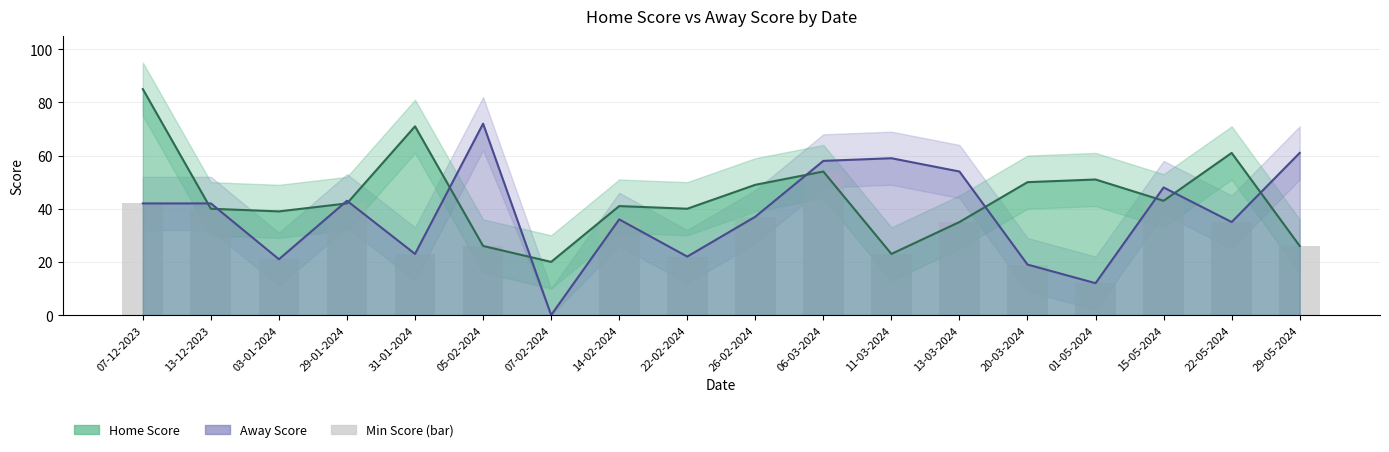

Reading left to right, list all the values displayed in this chart.

07-12-2023=42	13-12-2023=40	03-01-2024=21	29-01-2024=42	31-01-2024=23	05-02-2024=26	07-02-2024=0	14-02-2024=36	22-02-2024=22	26-02-2024=37	06-03-2024=54	11-03-2024=23	13-03-2024=35	20-03-2024=19	01-05-2024=12	15-05-2024=43	22-05-2024=35	29-05-2024=26